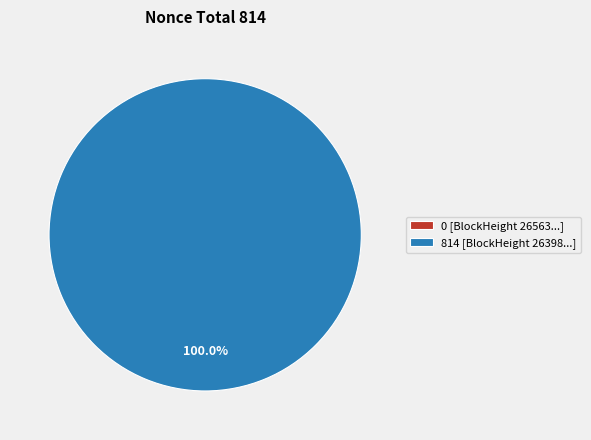

To the nearest percent, what is the combined percentage of 26398 and 26563?

100%